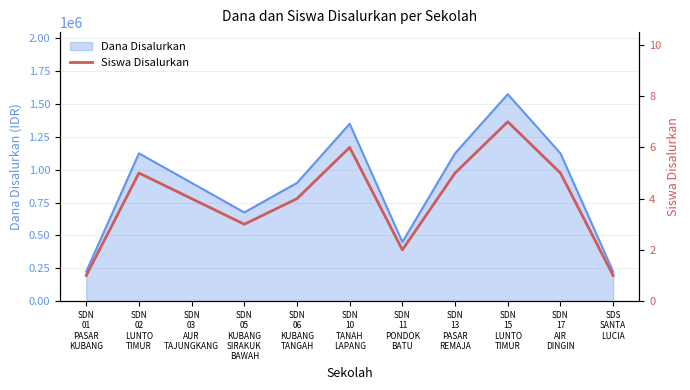

Which label corresponds to the smallest value in the chart?

SDN
01
PASAR
KUBANG